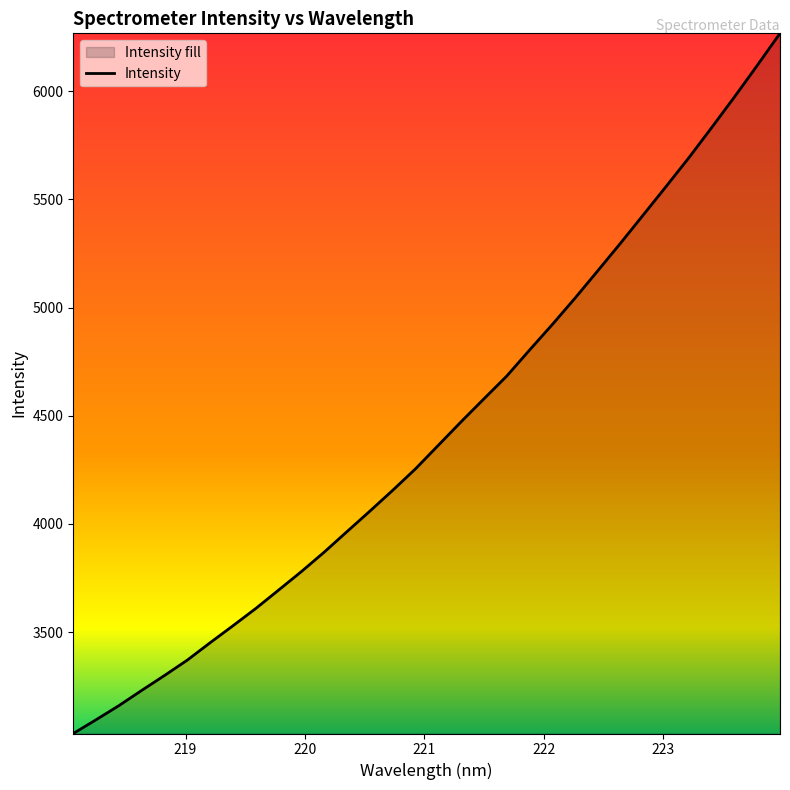

What is the difference between the maximum and minimum values?

3236.4